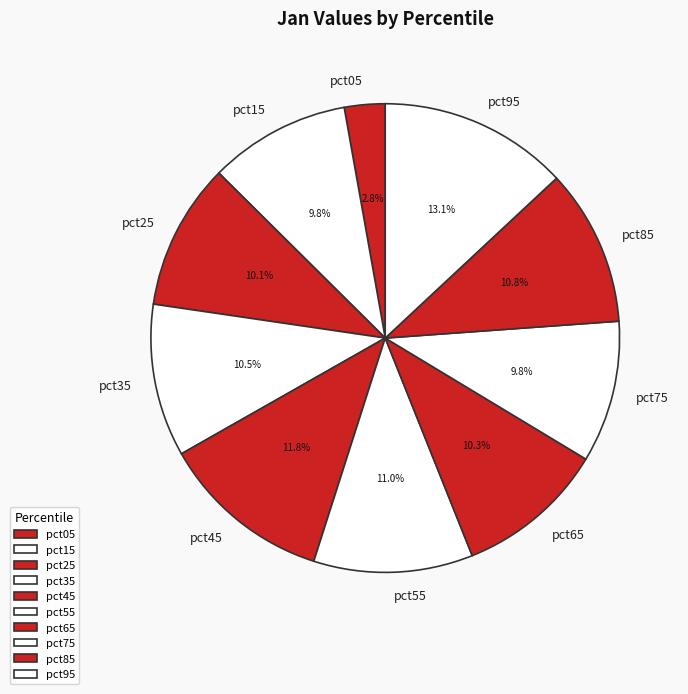

To the nearest percent, what is the difference between the largest and smallest slice percentages?

10%